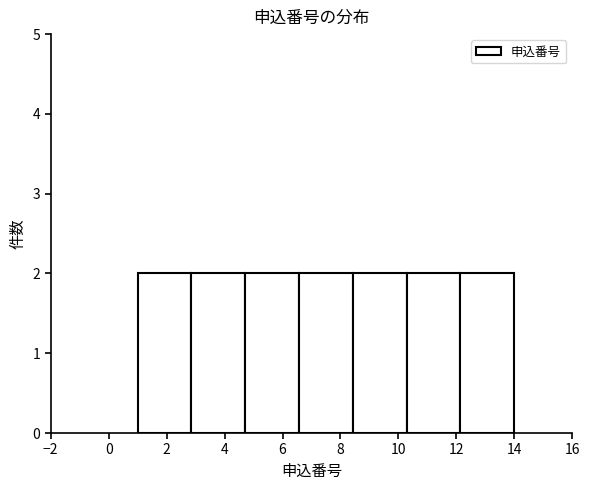

How tall is the bar that spans 8.4 to 10.2 on the x-axis? Neither the bar edges nor the heights are printed on the chart, so give them approximately, as read against the axes.

2